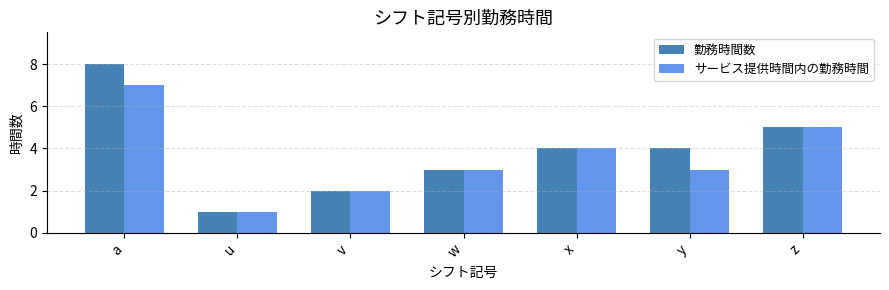

At which category is the sum across all series the highest?

a